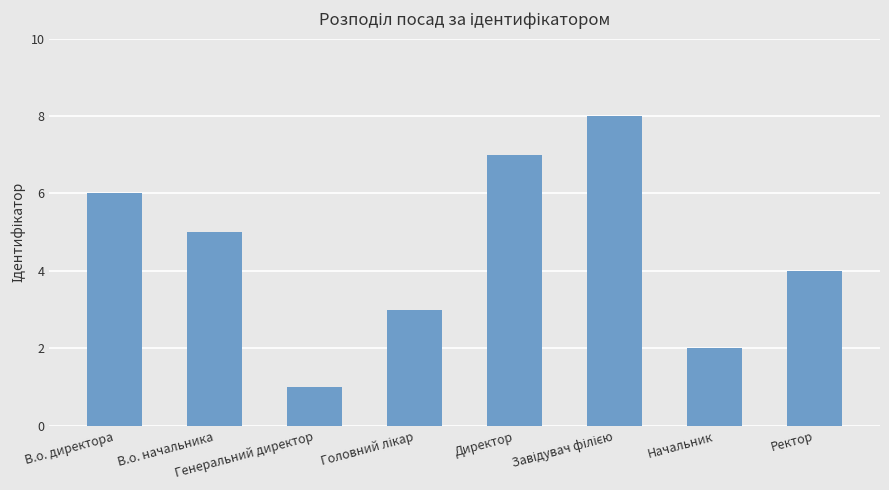

What is the maximum value shown in the chart?

8